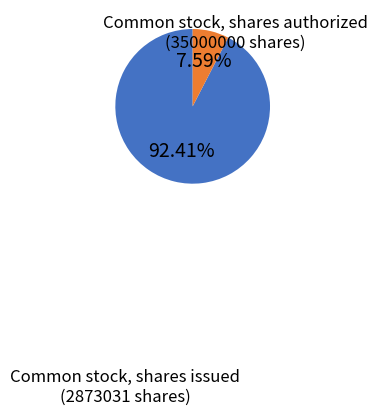

To the nearest percent, what is the average slice percentage?

50%